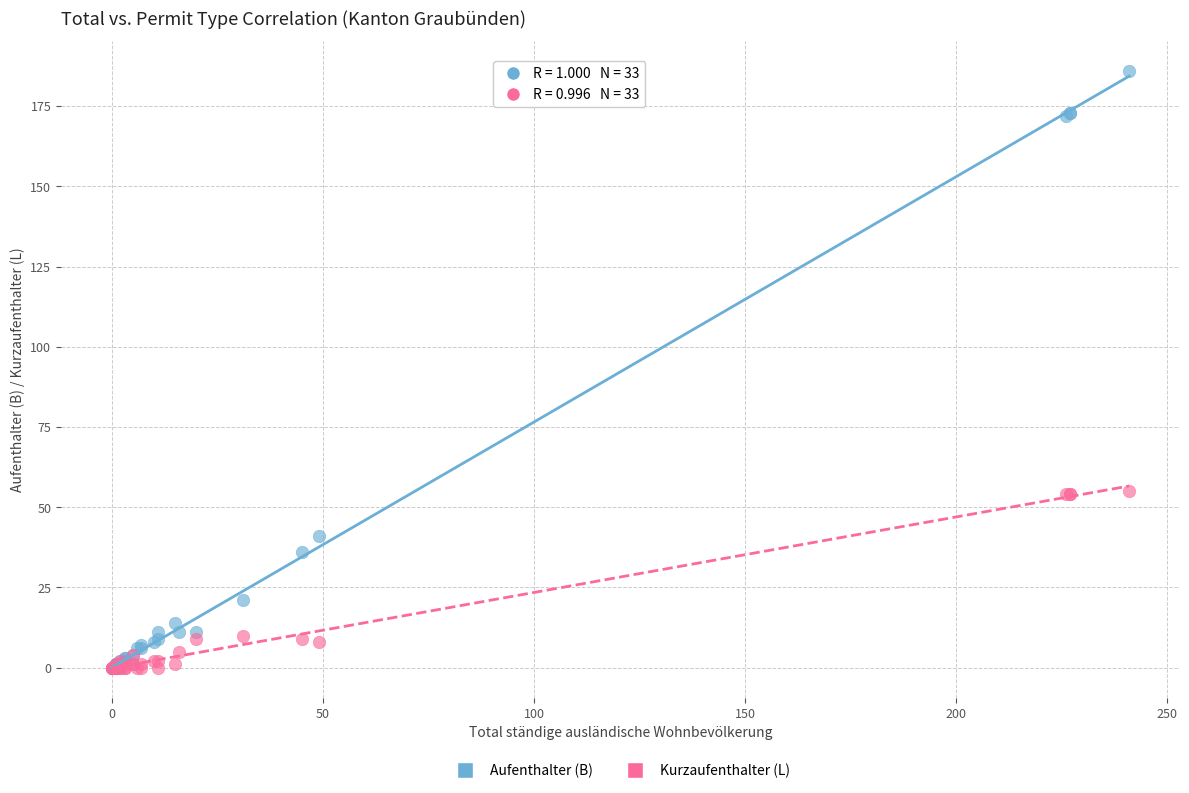

In the Kurzaufenthalter (L) series, what Y value is closest to 27?

10